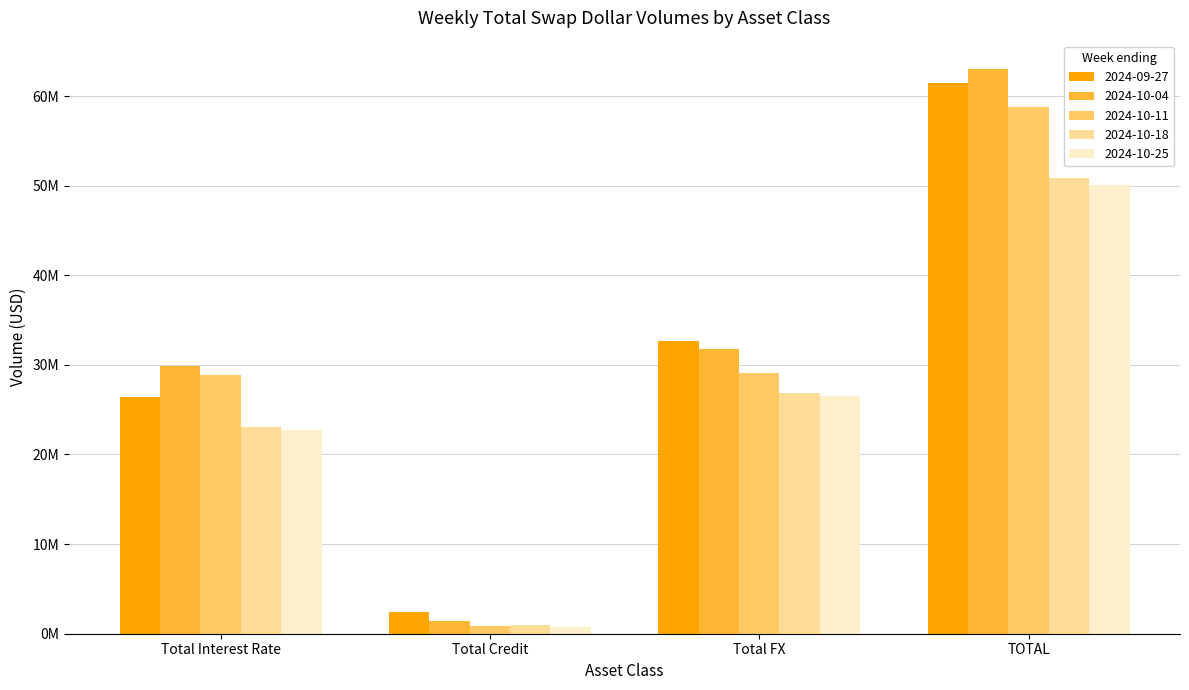

Is the value of 2024-10-18 at Total FX greater than the value of 2024-10-25 at Total Credit?

Yes